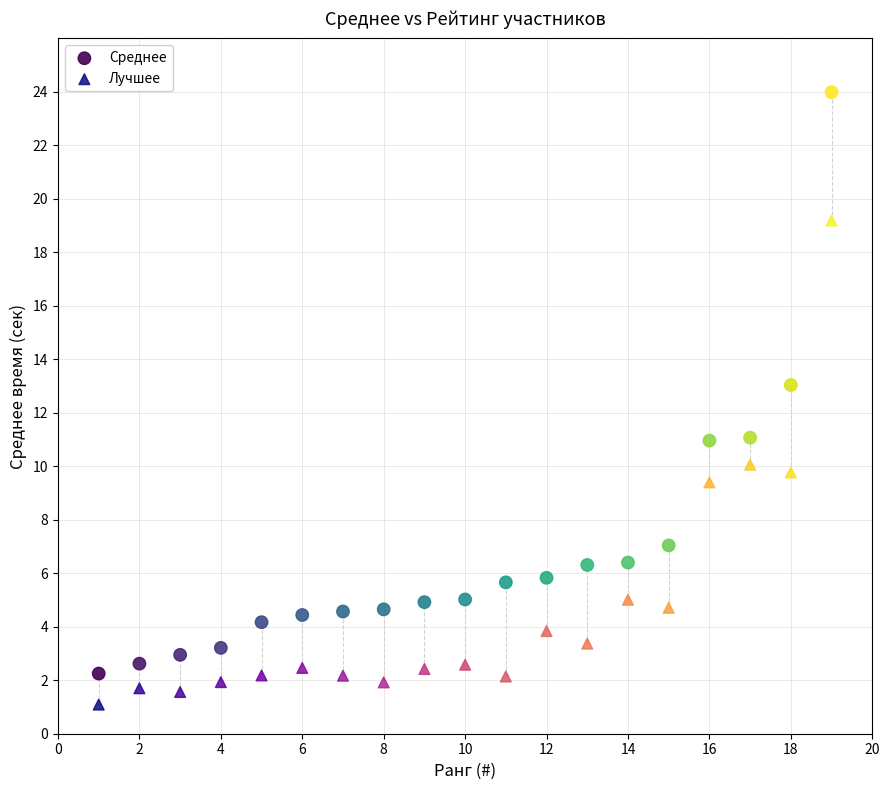

Across all data points, what is the range of X values (max minus min)?

18.0